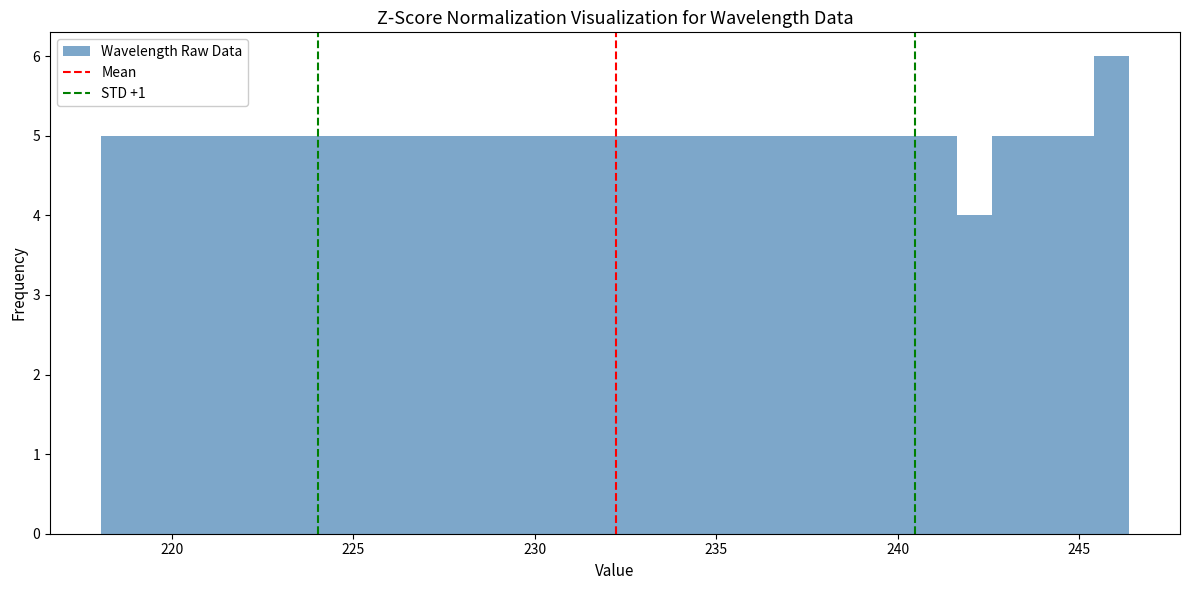

Read against the x-axis, roughly where is the centre of the tallest bar?

246.0